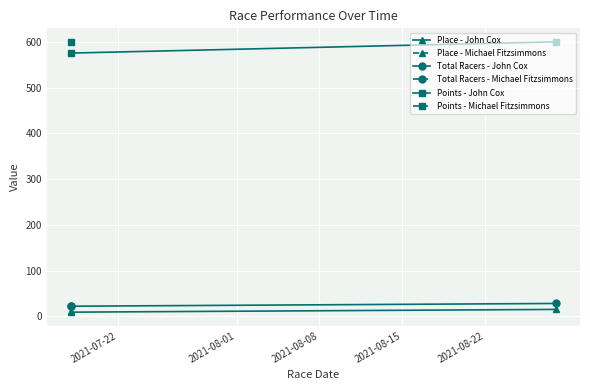

What is the sum of the Total Racers - John Cox values at 2021-08-01 and 2021-07-22?

50.0